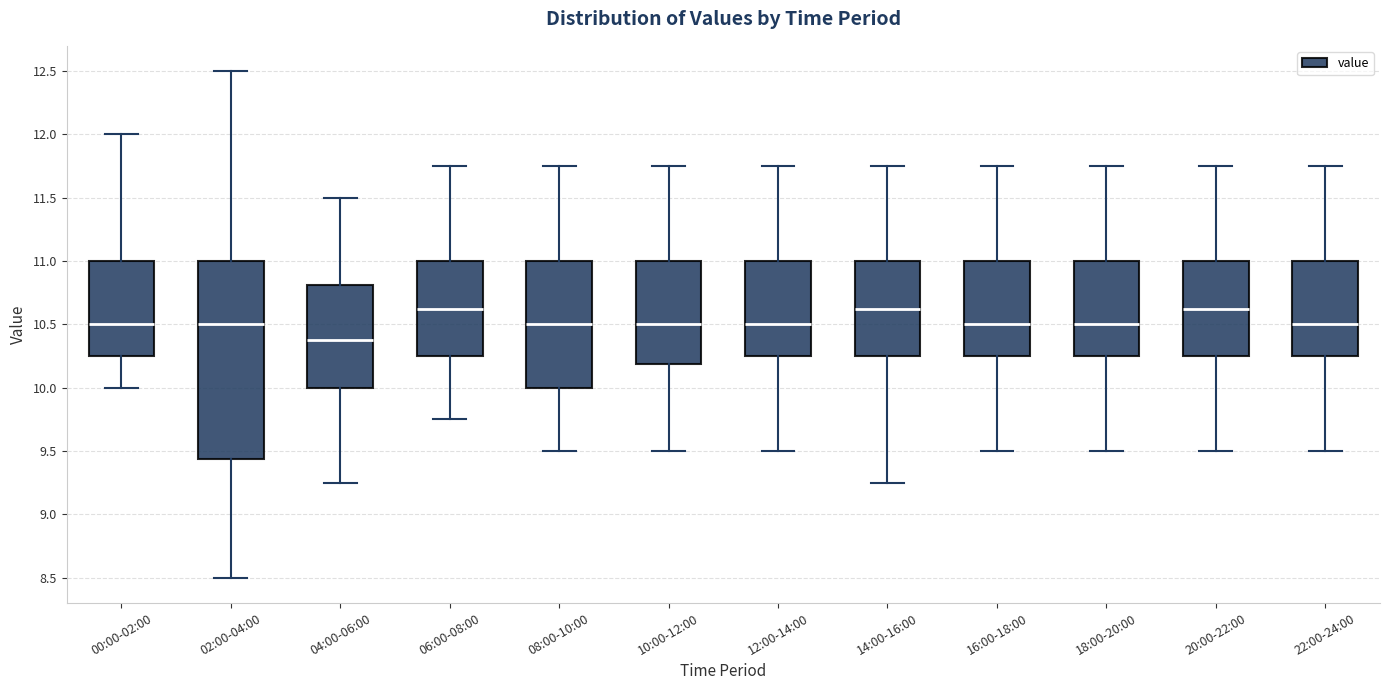

Reading left to right, read every box against the y-axis: the position of its median line, the range the box covers, and the ends of its whiskers. The values are not printed on the chart, so give them approximately, as read against the axis.

00:00-02:00: median 10.50, box 10.25 to 11.00, whiskers 10.00 to 12.00
02:00-04:00: median 10.50, box 9.45 to 11.00, whiskers 8.50 to 12.50
04:00-06:00: median 10.40, box 10.00 to 10.80, whiskers 9.25 to 11.50
06:00-08:00: median 10.65, box 10.25 to 11.00, whiskers 9.75 to 11.75
08:00-10:00: median 10.50, box 10.00 to 11.00, whiskers 9.50 to 11.75
10:00-12:00: median 10.50, box 10.20 to 11.00, whiskers 9.50 to 11.75
12:00-14:00: median 10.50, box 10.25 to 11.00, whiskers 9.50 to 11.75
14:00-16:00: median 10.65, box 10.25 to 11.00, whiskers 9.25 to 11.75
16:00-18:00: median 10.50, box 10.25 to 11.00, whiskers 9.50 to 11.75
18:00-20:00: median 10.50, box 10.25 to 11.00, whiskers 9.50 to 11.75
20:00-22:00: median 10.65, box 10.25 to 11.00, whiskers 9.50 to 11.75
22:00-24:00: median 10.50, box 10.25 to 11.00, whiskers 9.50 to 11.75